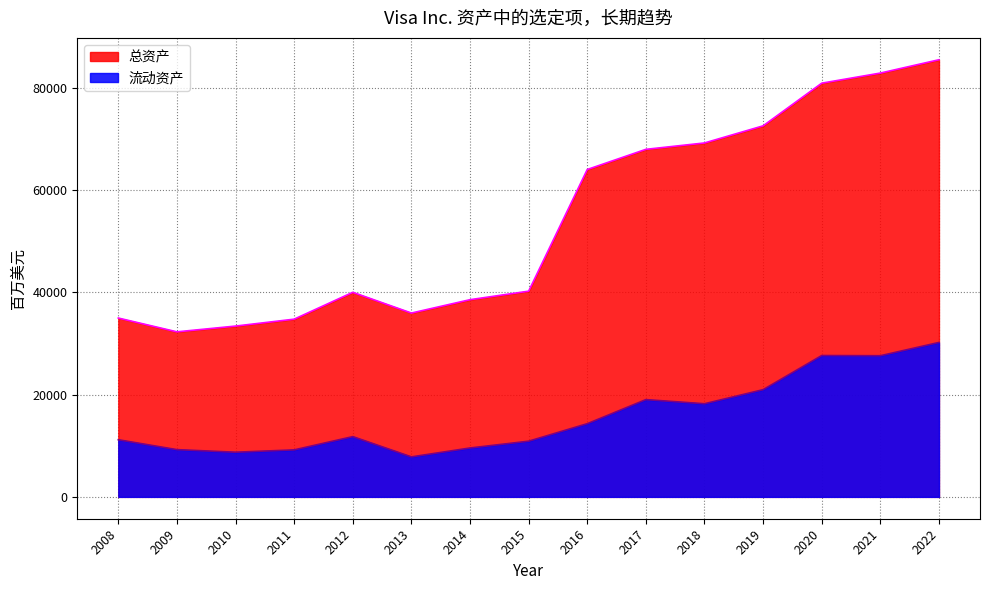

Which series has the widest spread of values?

总资产